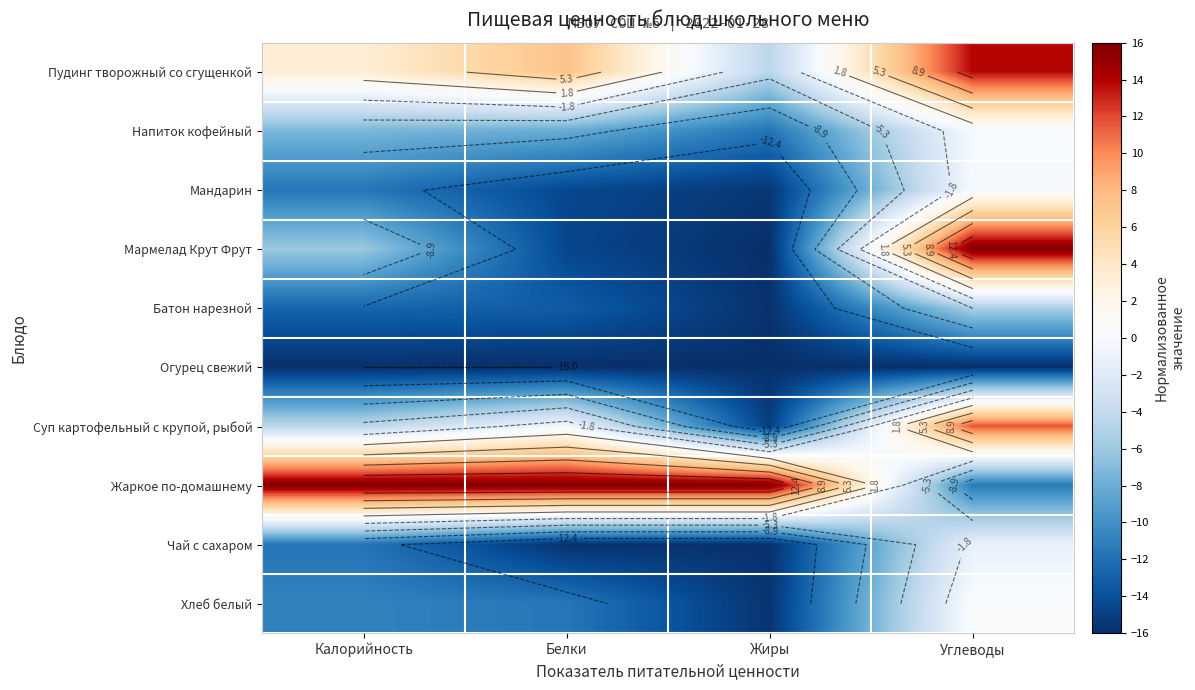

True or false: Суп картофельный с крупой, рыбой has a value of -1.3 at Калорийность.

False